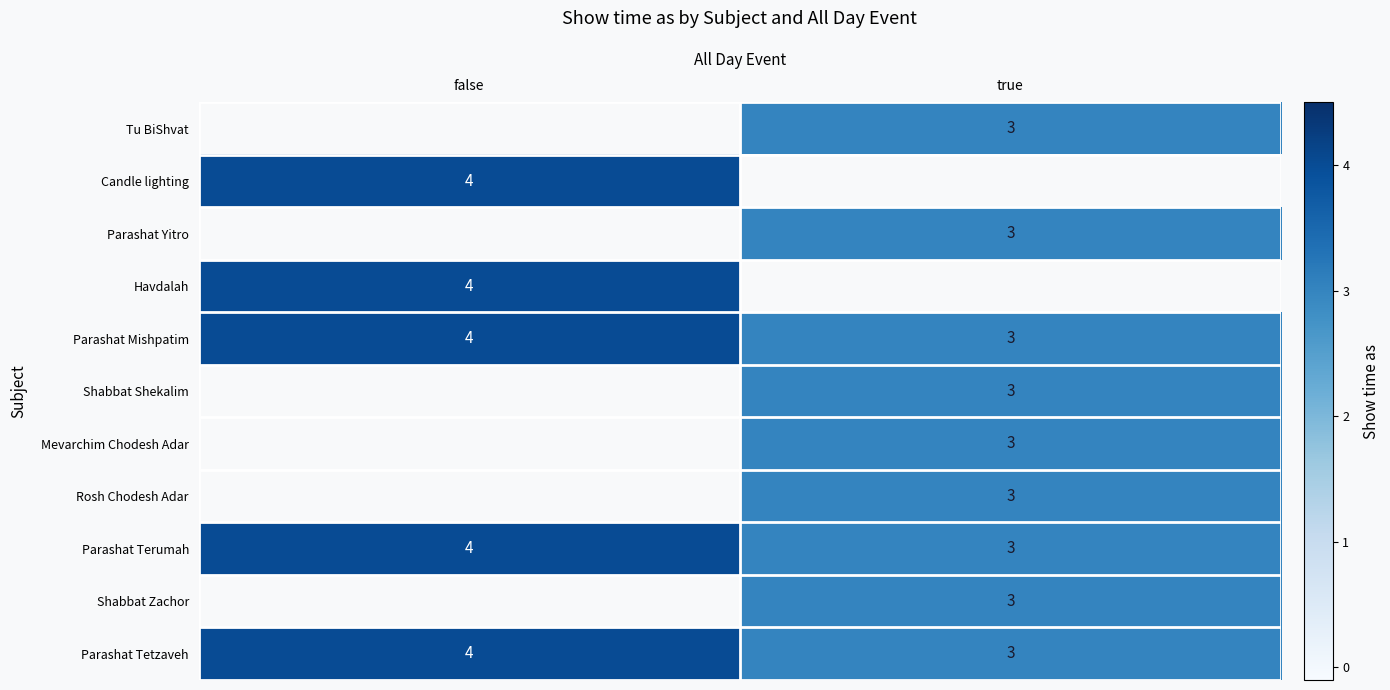

How many categories are shown in the chart?

2